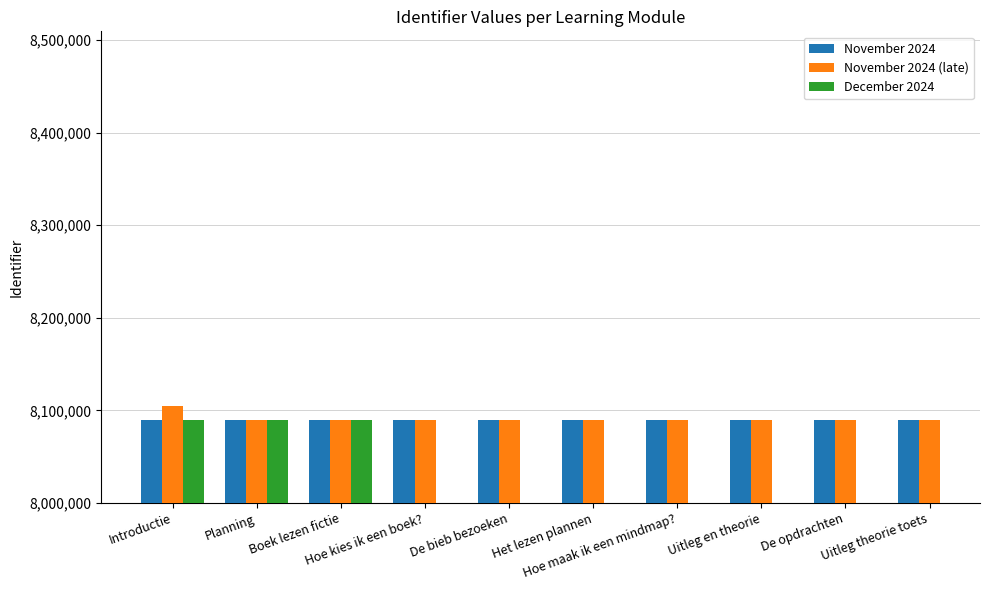

What is the value of the November 2024 (late) bar at the 10th from the left?

8089407